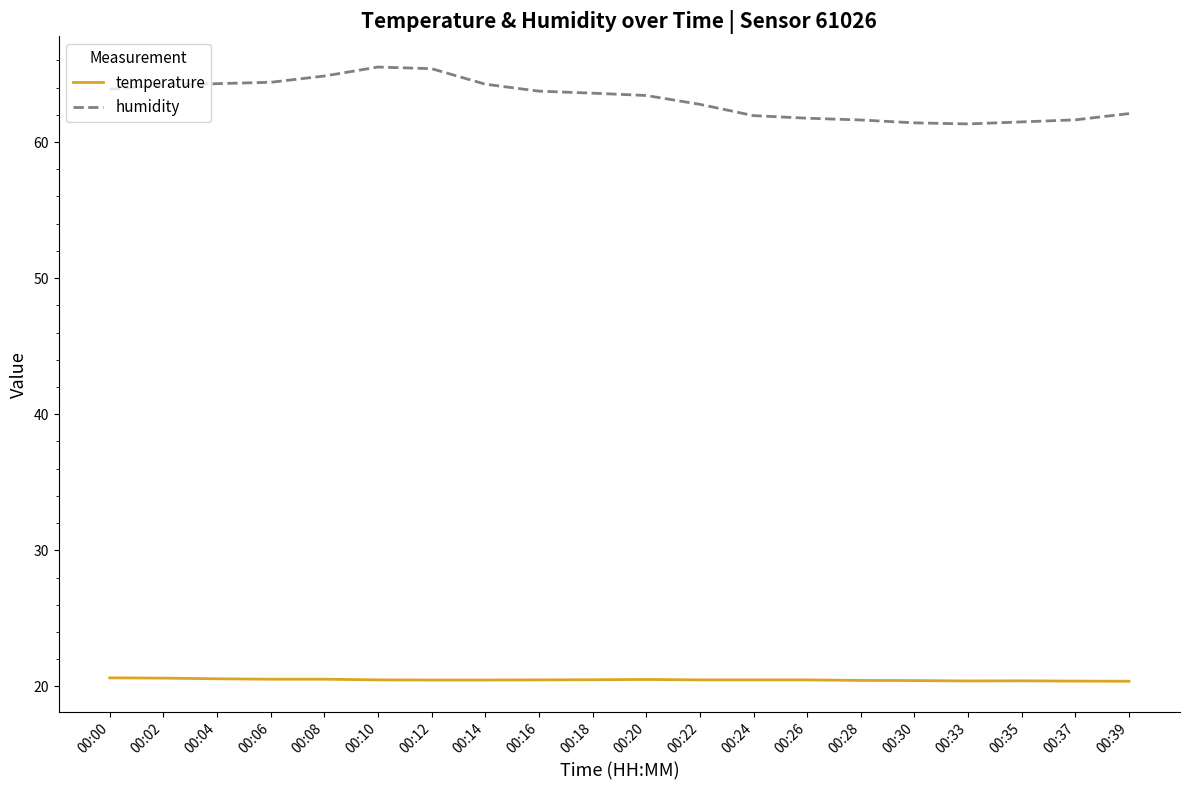

True or false: humidity and temperature cross at least once.

False